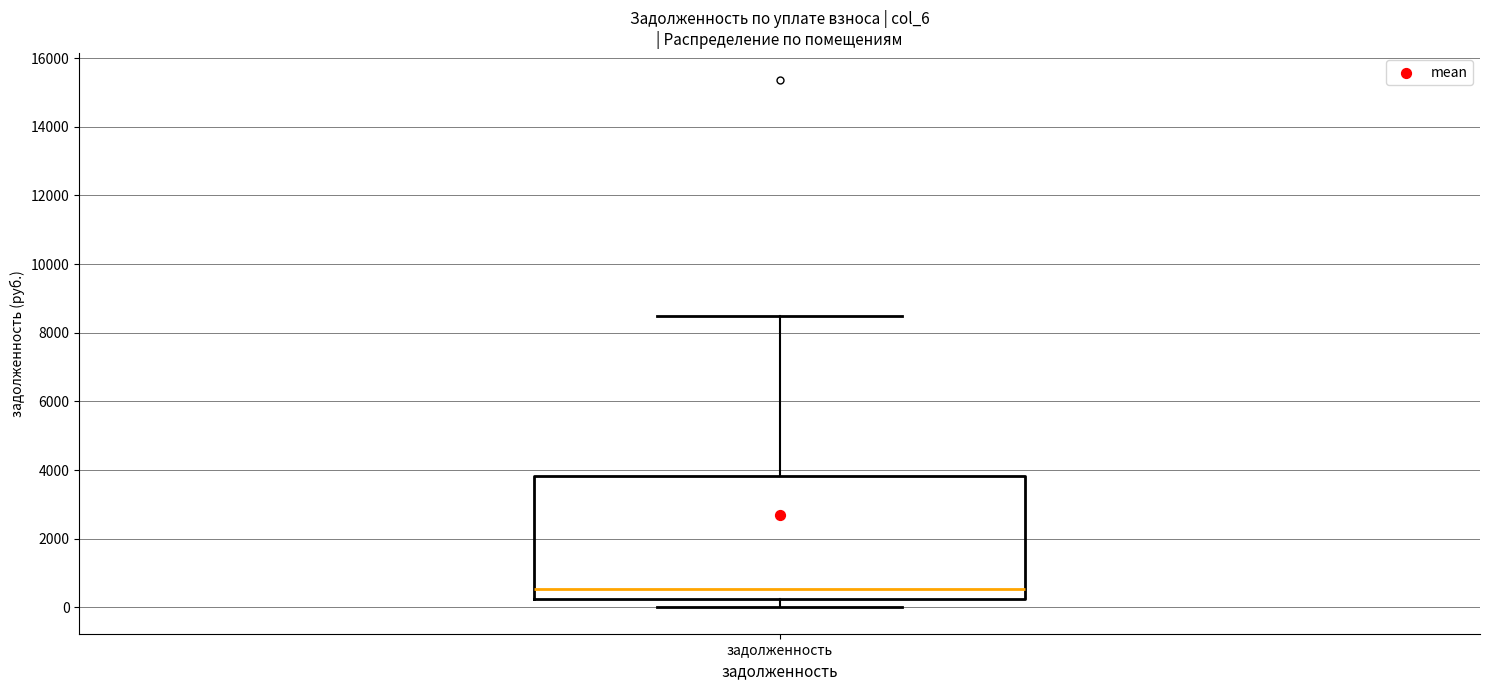

Where is the upper edge of the box for задолженность on the y-axis? The values are not printed on the chart, so give them approximately, as read against the axis.

3800